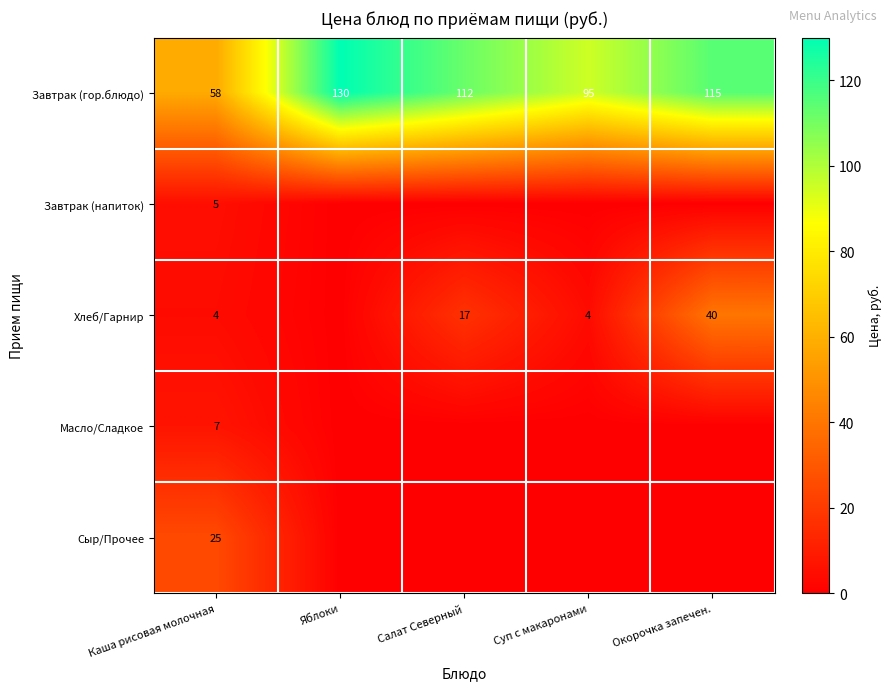

What is the difference between the highest and lowest values at Салат Северный?

112